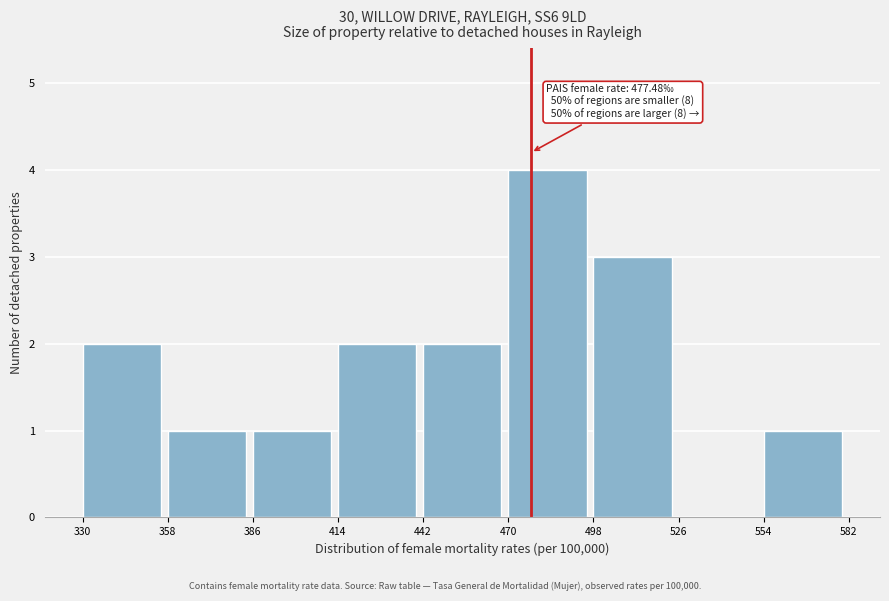

Which range on the x-axis has the tallest bar?

470 to 498